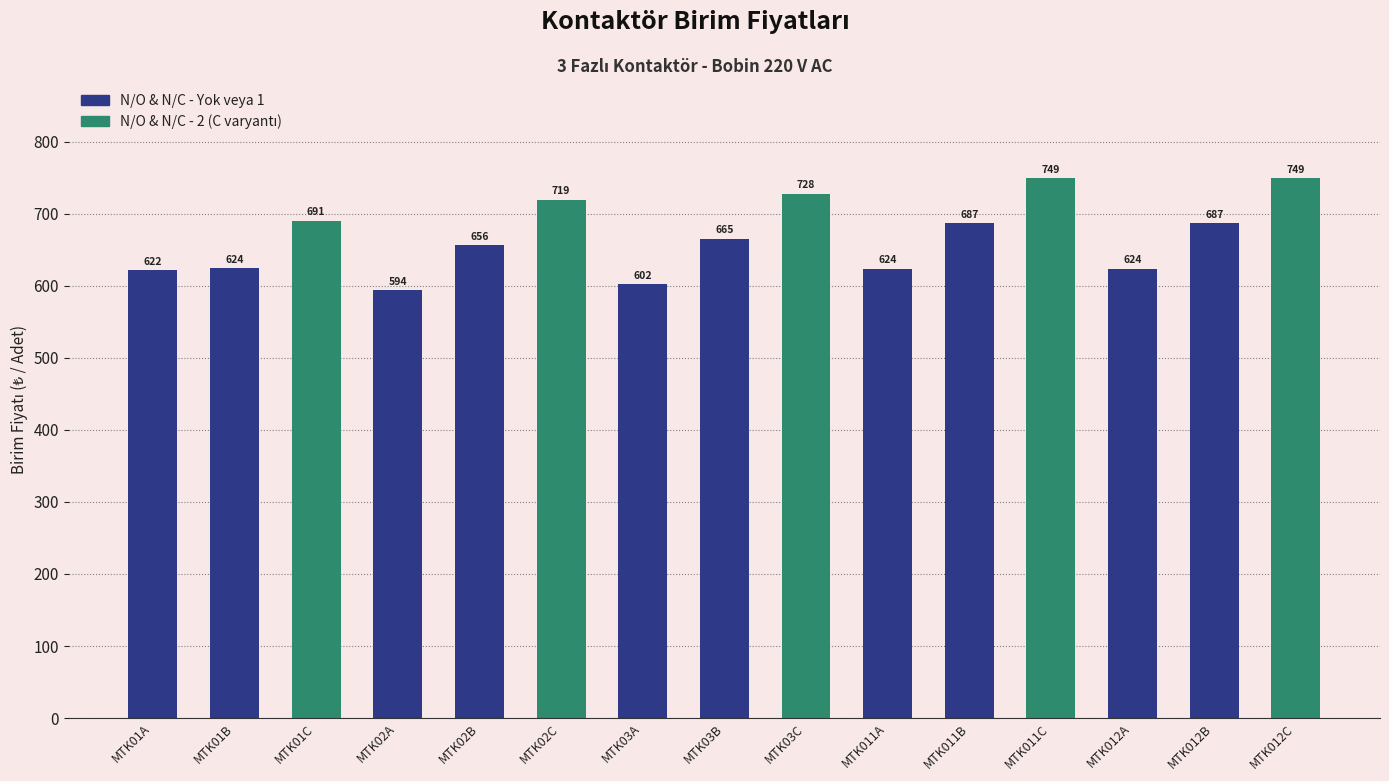

What is the sum of all values?

10020.6